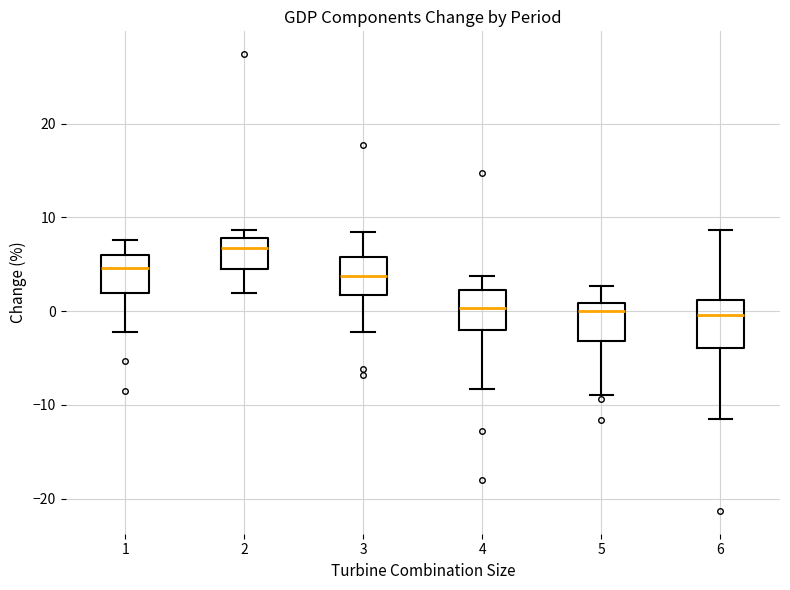

Reading left to right, read every box against the y-axis: the position of its median line, the range the box covers, and the ends of its whiskers. The values are not printed on the chart, so give them approximately, as read against the axis.

1: median 5, box 2 to 6, whiskers -2 to 8
2: median 7, box 5 to 8, whiskers 2 to 9
3: median 4, box 2 to 6, whiskers -2 to 8
4: median 0, box -2 to 2, whiskers -8 to 4
5: median 0, box -3 to 1, whiskers -9 to 3
6: median 0, box -4 to 1, whiskers -11 to 9